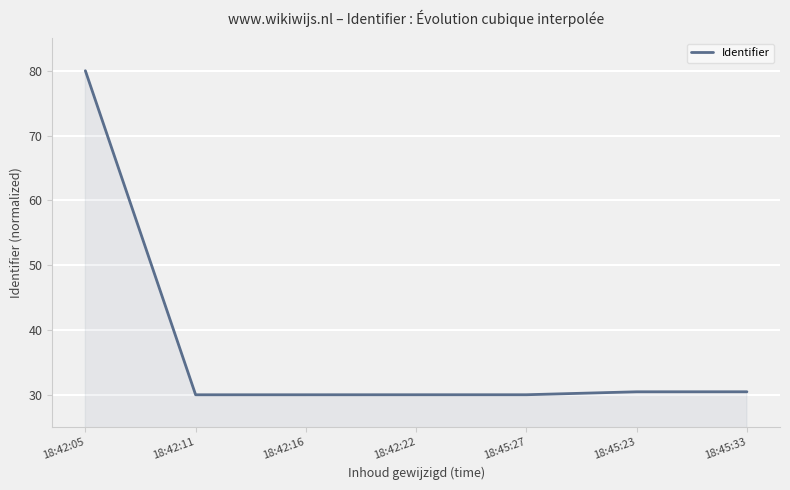

How many lines are shown in the chart?

1